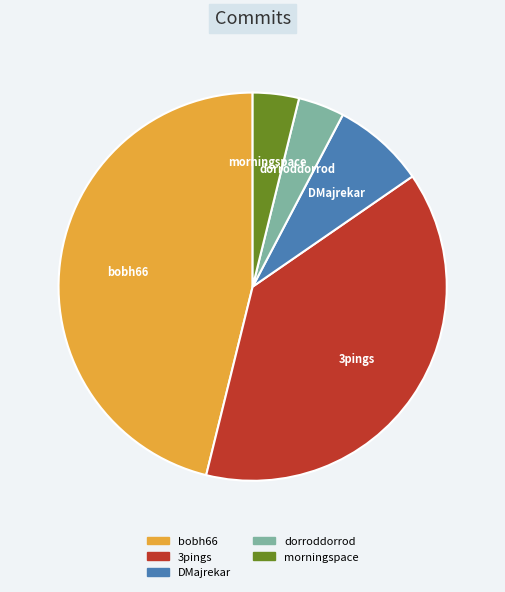

Approximately how many times larger is the value at dorroddorrod compared to DMajrekar?

0.5